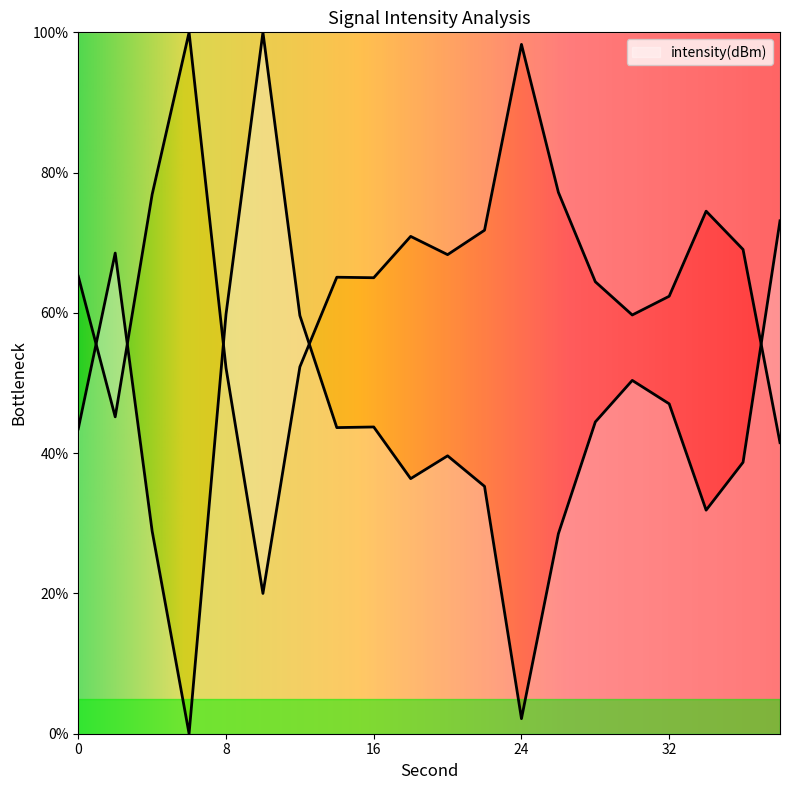

Between 36 and 28, which is larger?

36